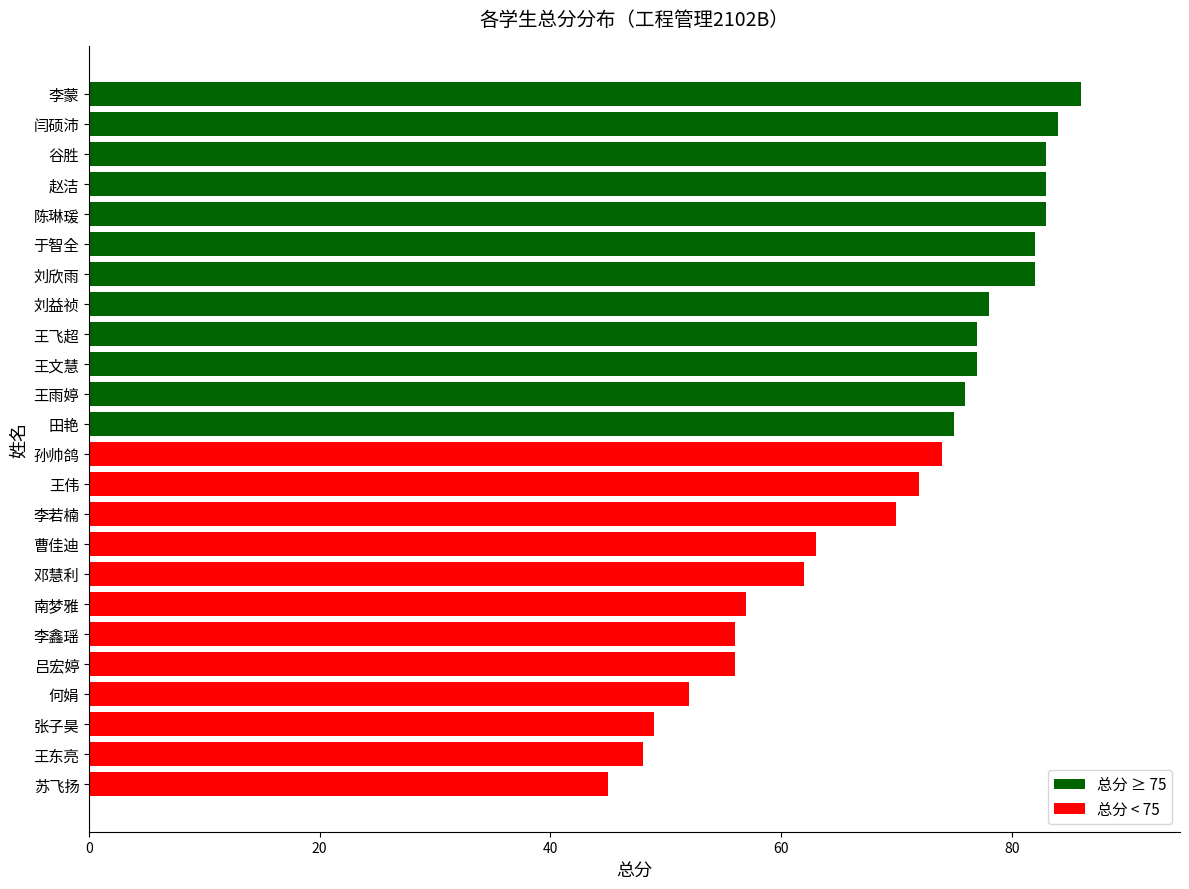

Reading top to bottom, what are all the values shown in this chart?

86	84	83	83	83	82	82	78	77	77	76	75	74	72	70	63	62	57	56	56	52	49	48	45